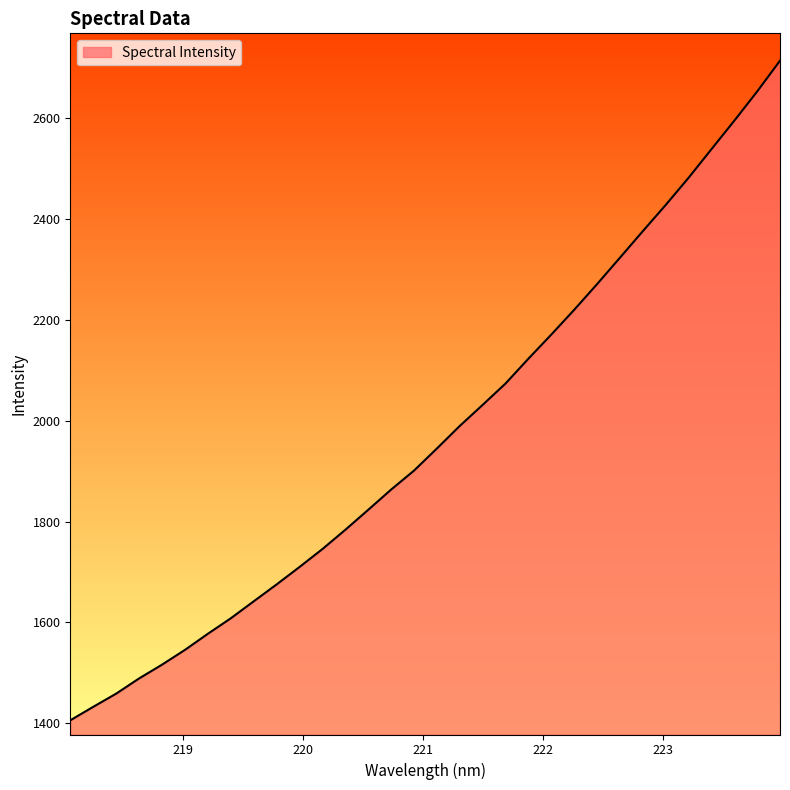

What is the minimum value shown in the chart?

1405.8